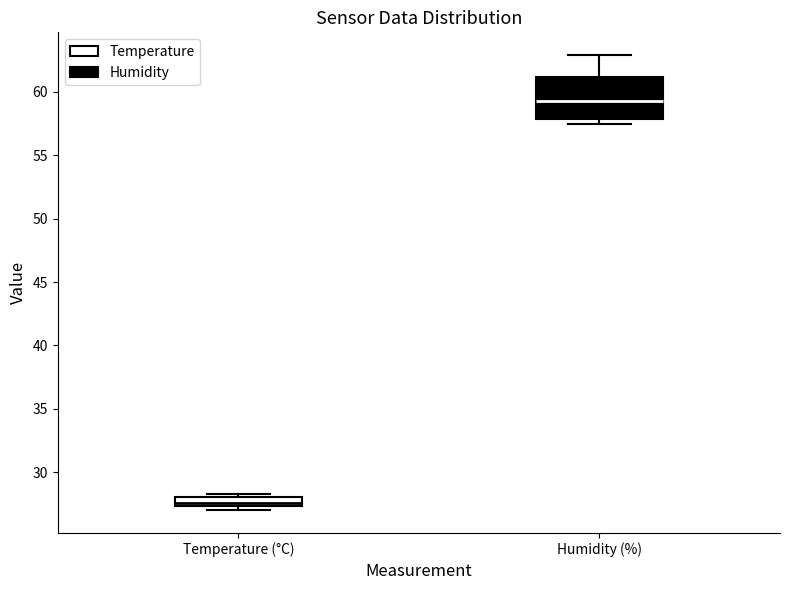

Which box is the tallest, from its lower edge to its upper edge?

Humidity (%)